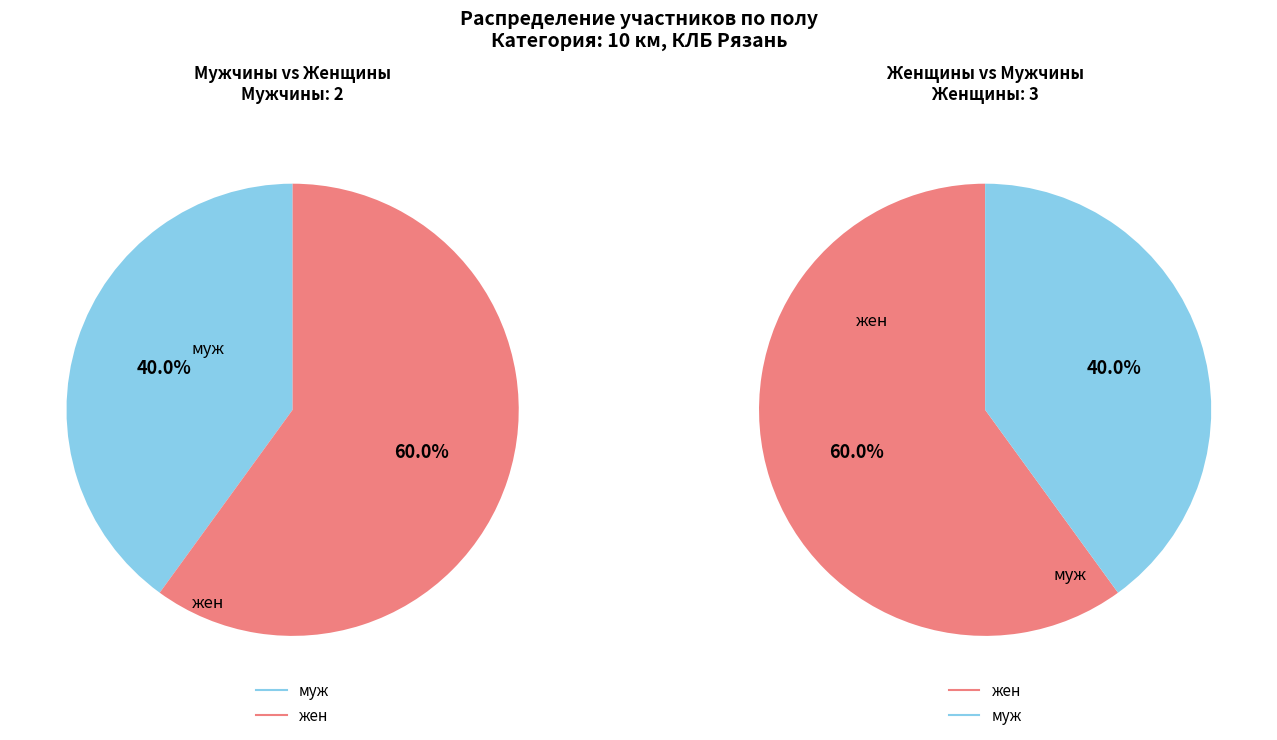

Is it true that жен is 60% of the pie?

True